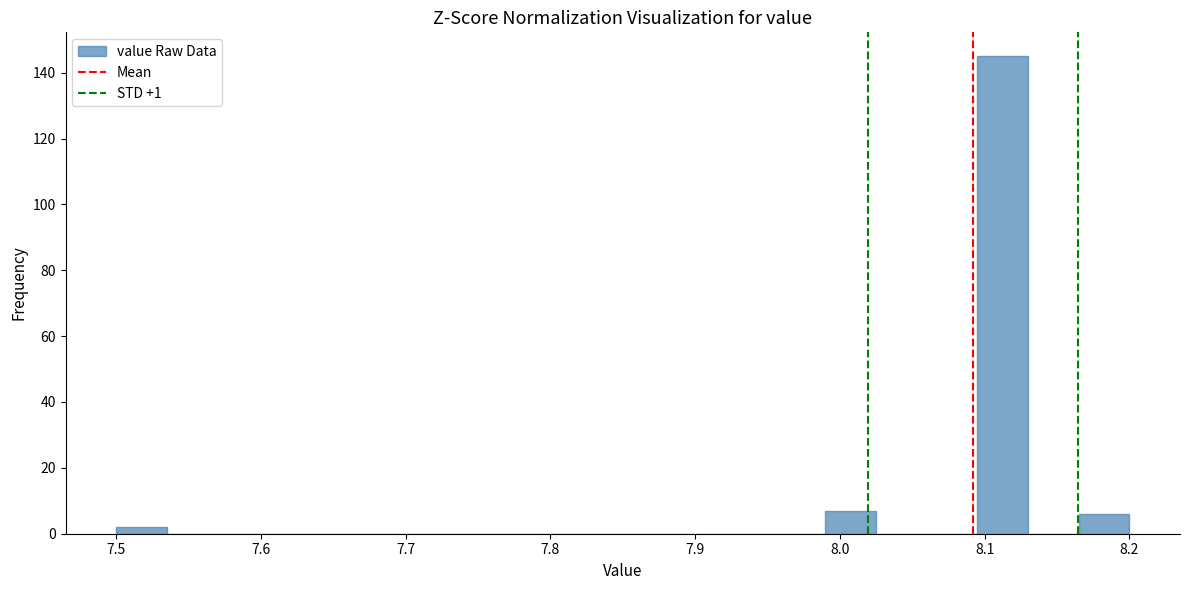

Read against the x-axis, roughly where is the centre of the tallest bar?

8.11